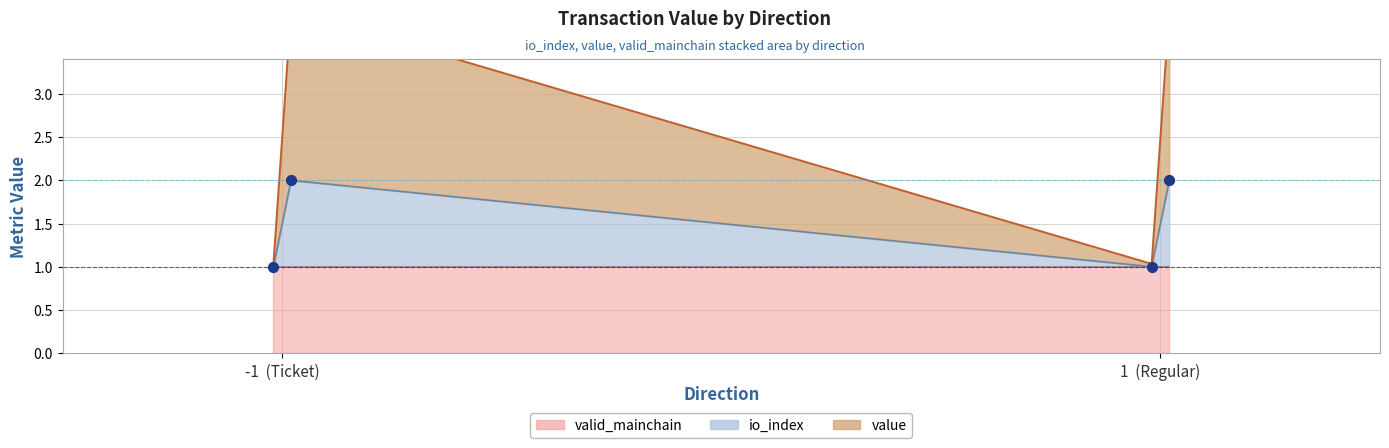

Which series reaches the maximum Y coordinate?

value